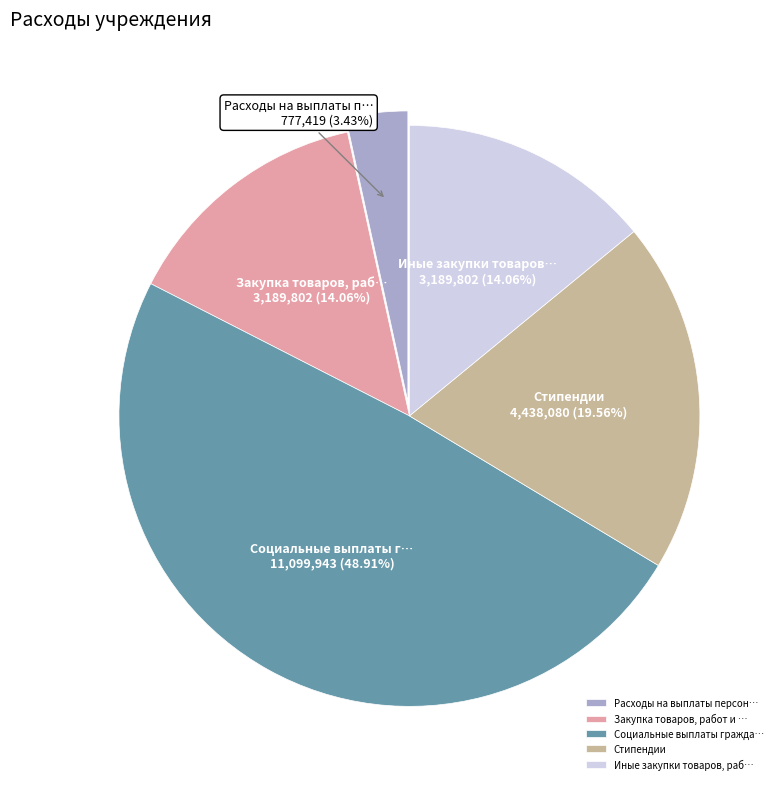

Approximately how many times larger is the value at Социальные выплаты гражда… compared to Расходы на выплаты персон…?

14.3